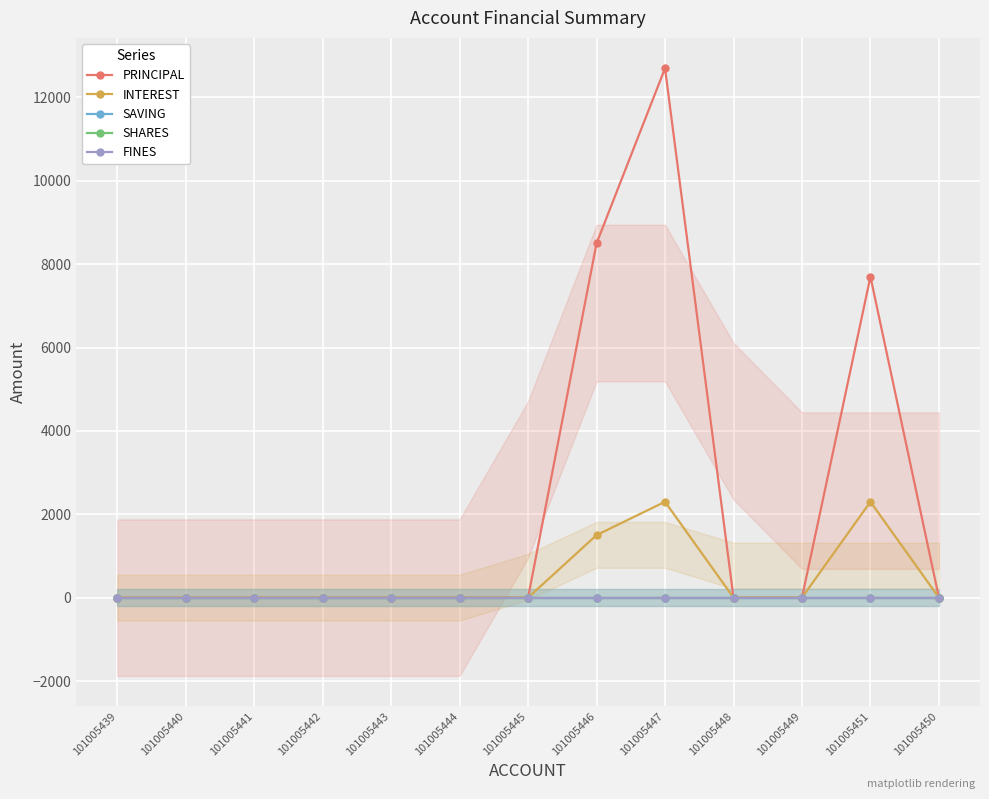

At which category does the chart reach its peak across all series?

101005447